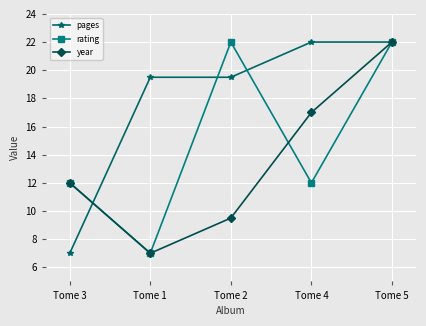

What is the spread (max minus min) of values at Tome 4?

10.0